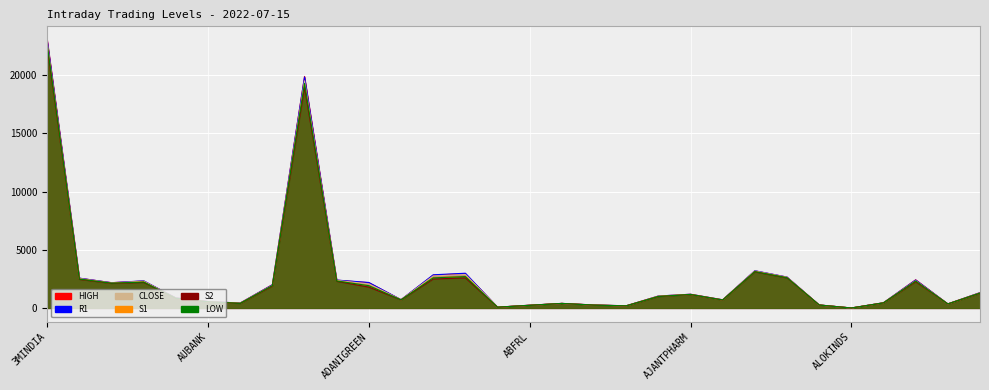

Where is the first local minimum for CLOSE?

ACC